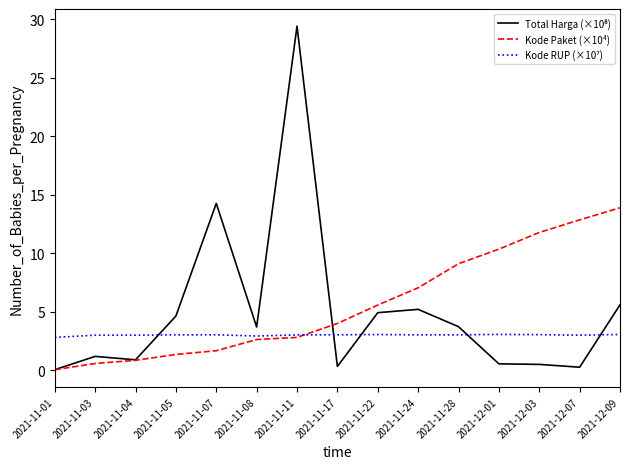

Between 2021-11-22 and 2021-12-03, which series saw the biggest shift?

Kode Paket (×10⁴)